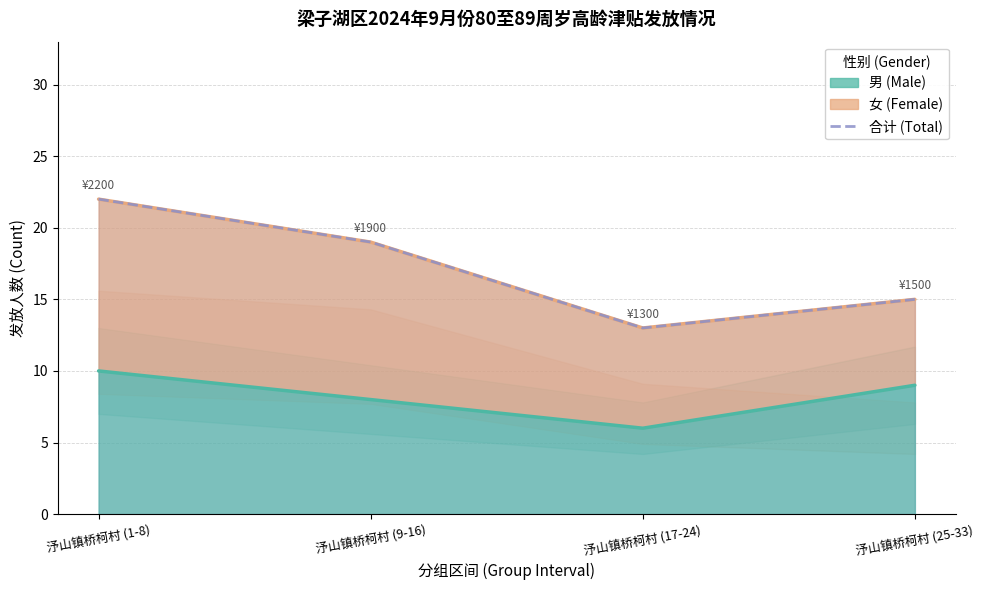

Where is the data nearest to the value 17?

汿山镇桥柯村 (9-16)